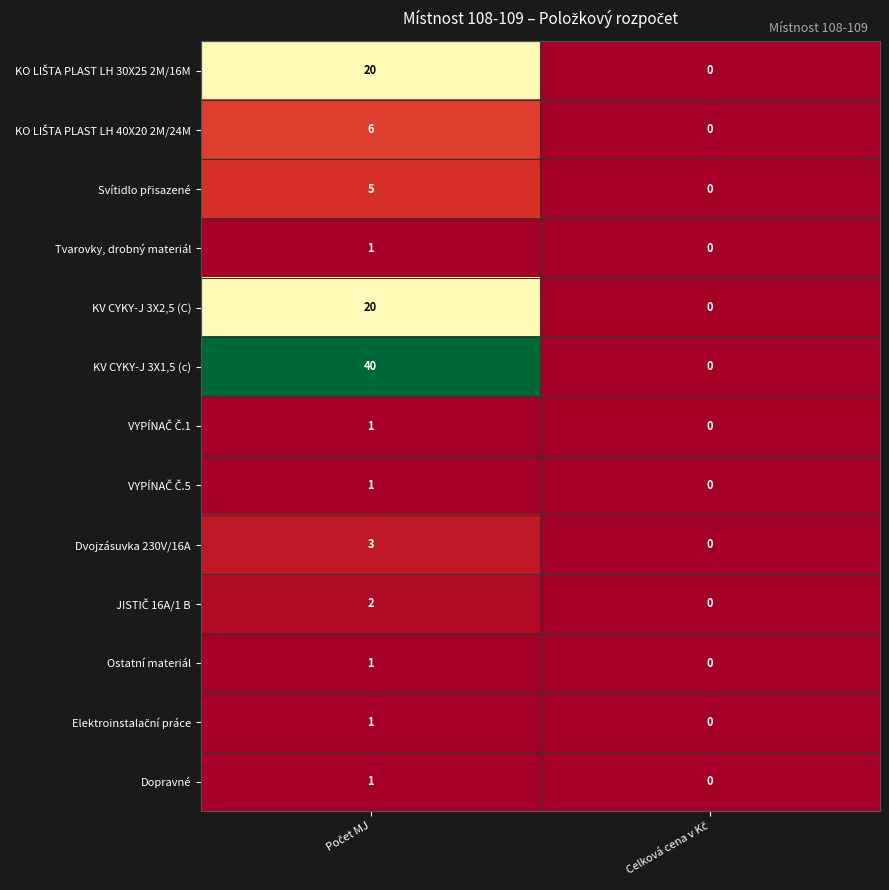

How many data points does each series have?

2